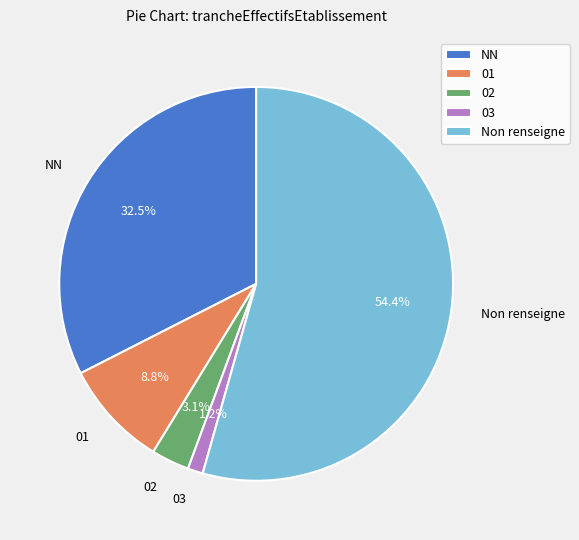

True or false: 03 accounts for 1% of the total.

True